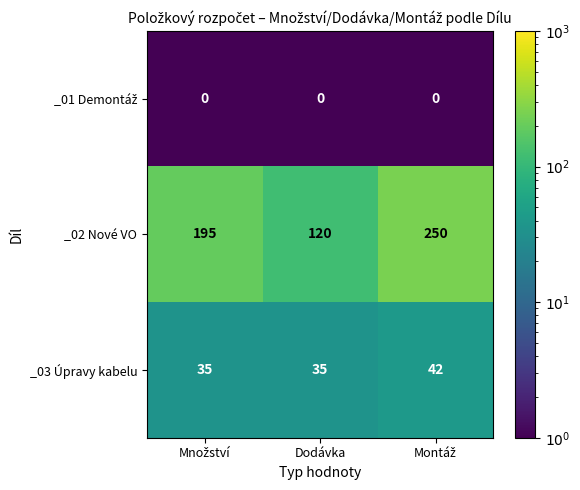

What is the sum of all _02 Nové VO values?

565